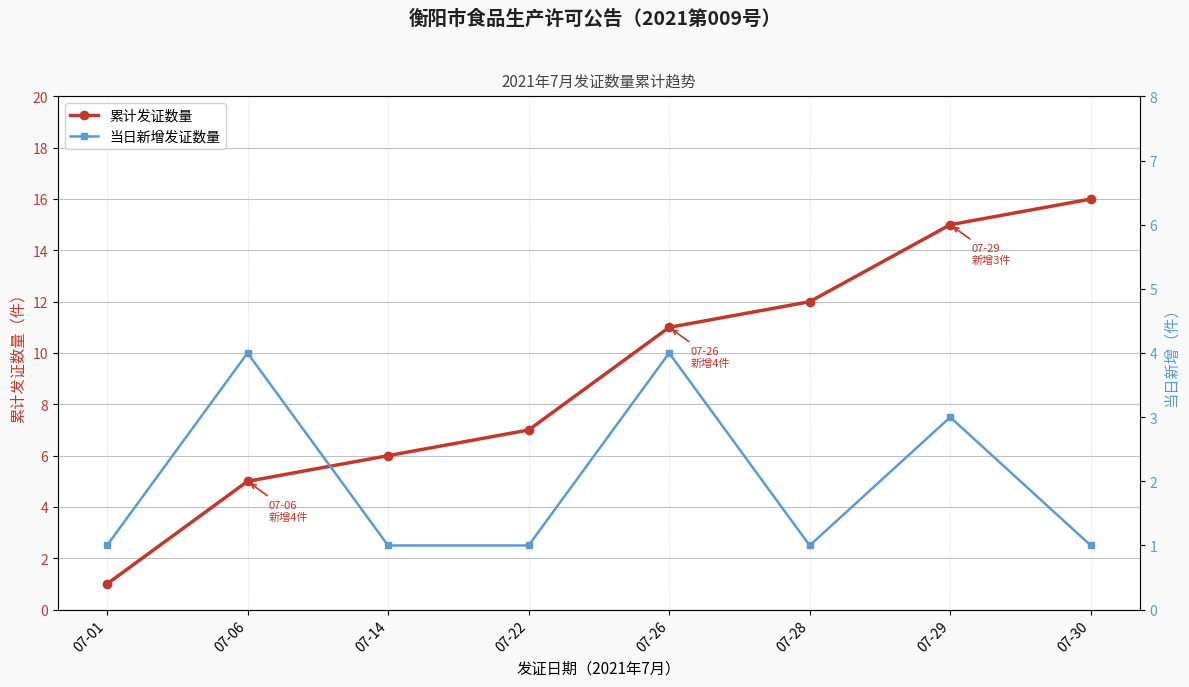

How many lines are shown in the chart?

2